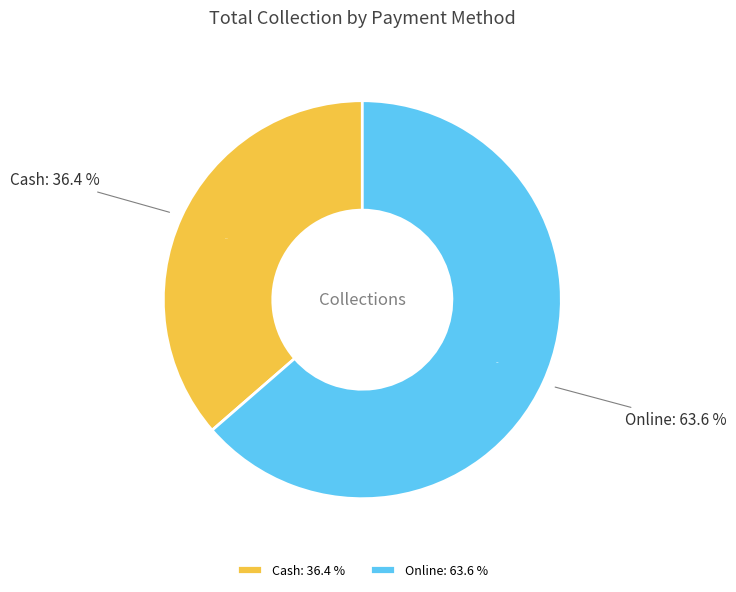

Rank the categories by value from lowest to highest.

Cash, Online